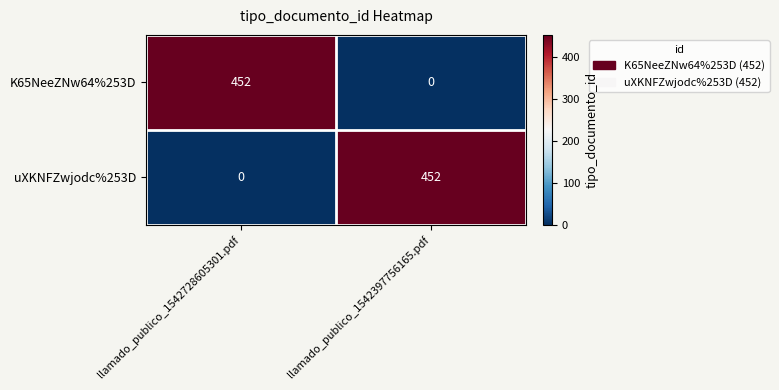

What is the average value of the uXKNFZwjodc%253D series?

226